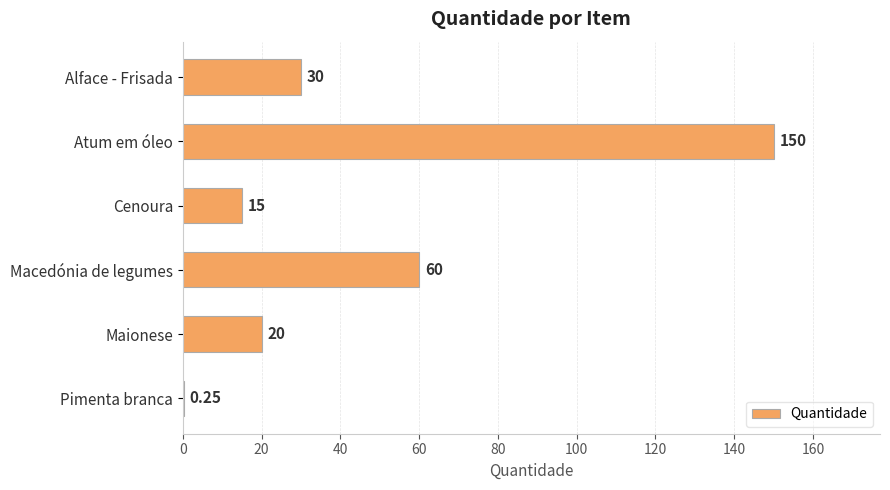

Between Atum em óleo and Alface - Frisada, which is larger?

Atum em óleo